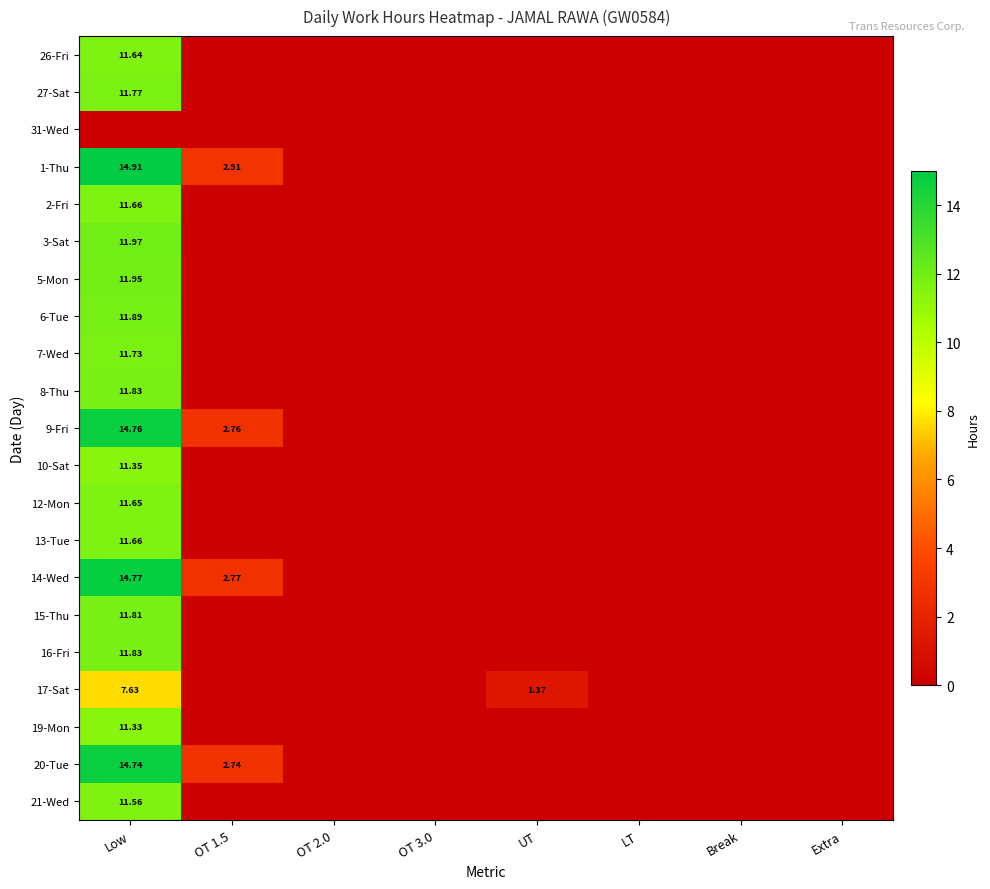

At which label does 9-Fri reach its minimum?

OT 2.0